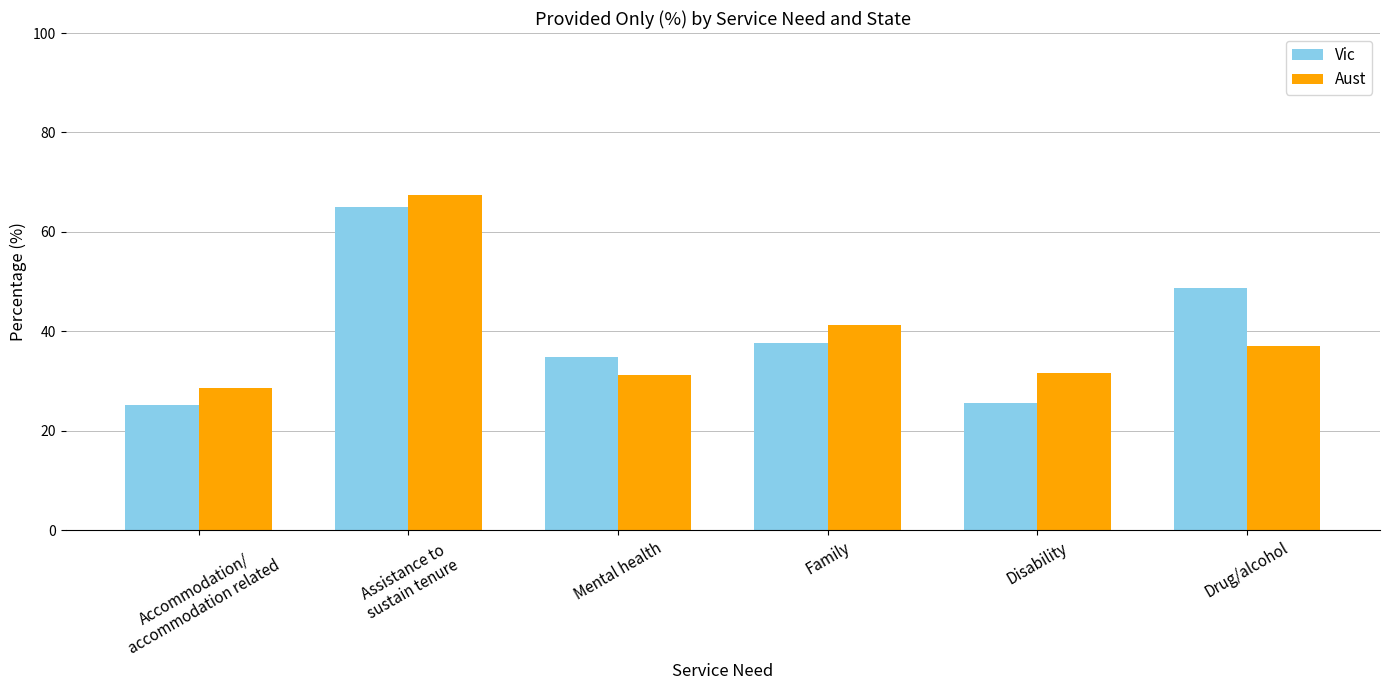

The value of Vic at Assistance to
sustain tenure is 65.1. True or false?

True